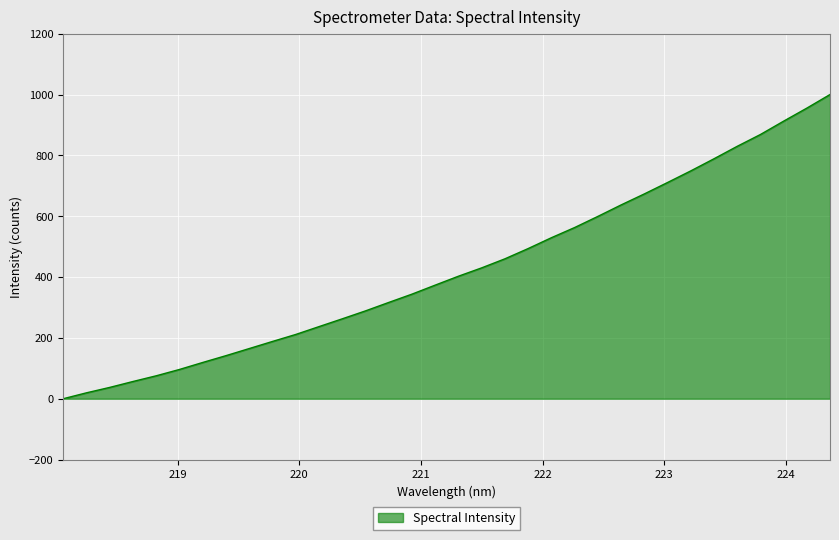

What is the difference between the maximum and minimum values?

1000.0